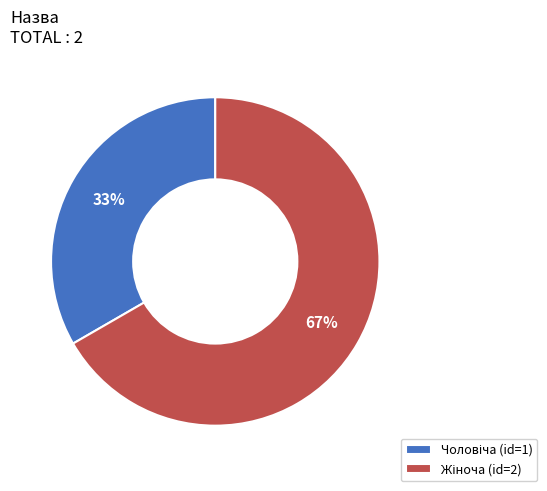

To the nearest percent, what is the average slice percentage?

50%